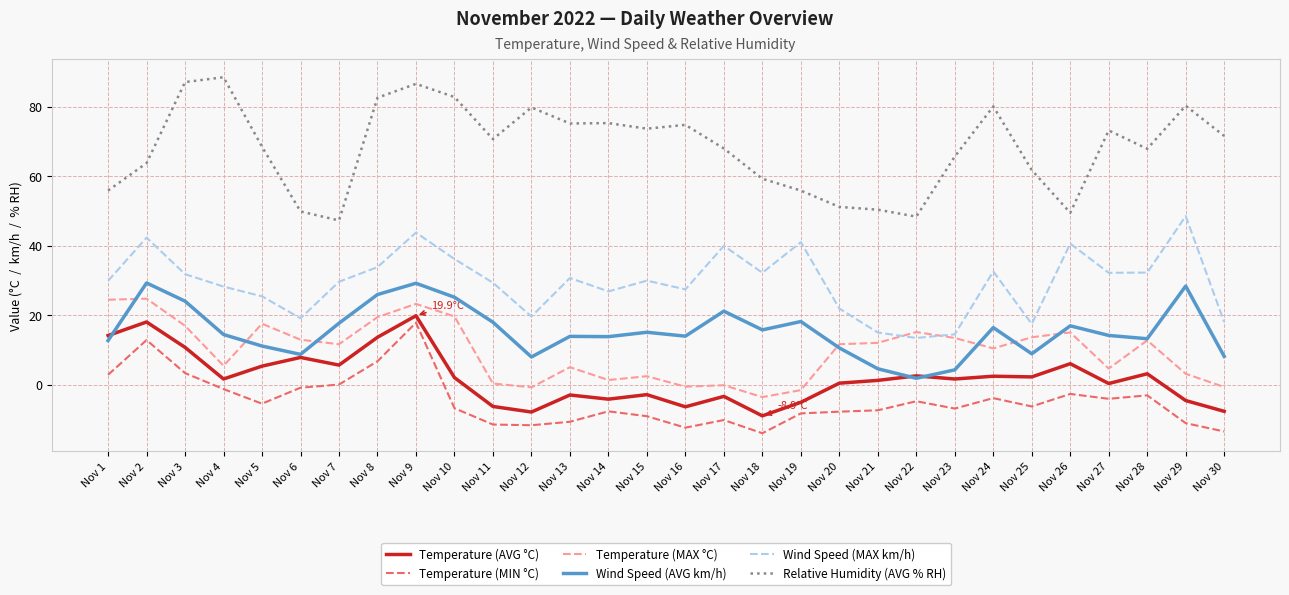

At which category is the sum across all series the highest?

Nov 9